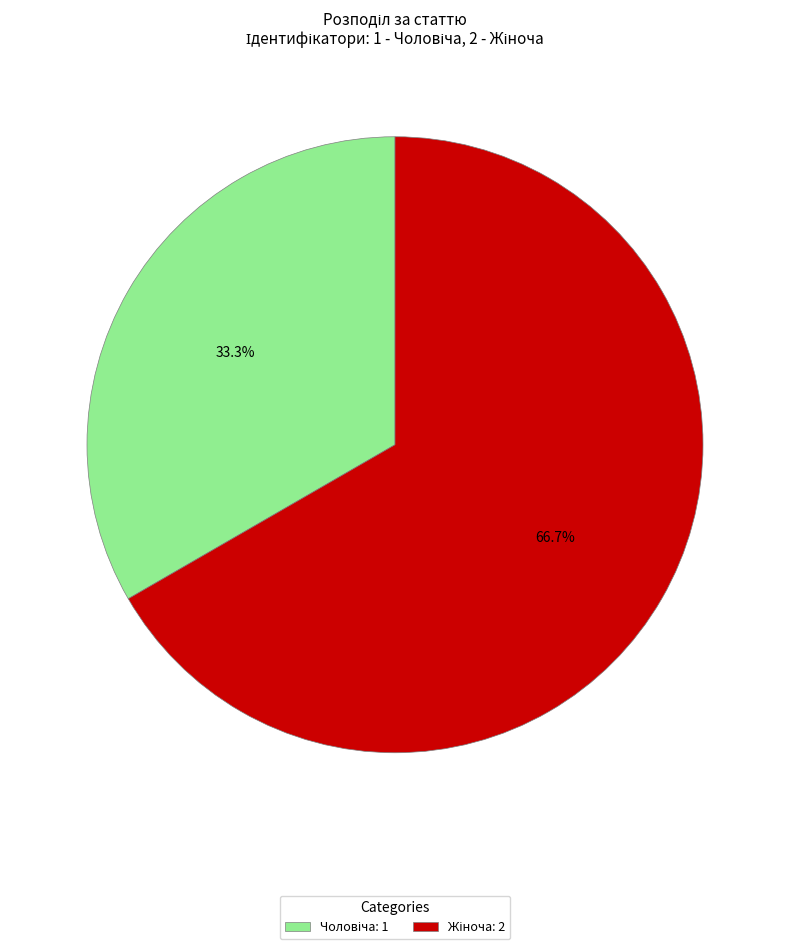

Is there a majority slice in this chart?

Yes